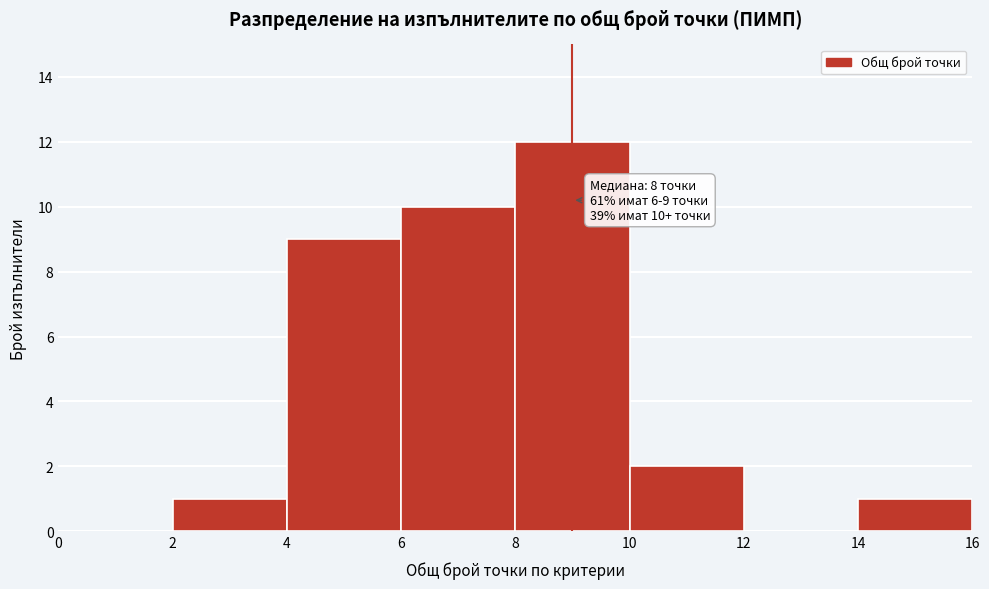

Over which range of the x-axis is the bar tallest?

8 to 10